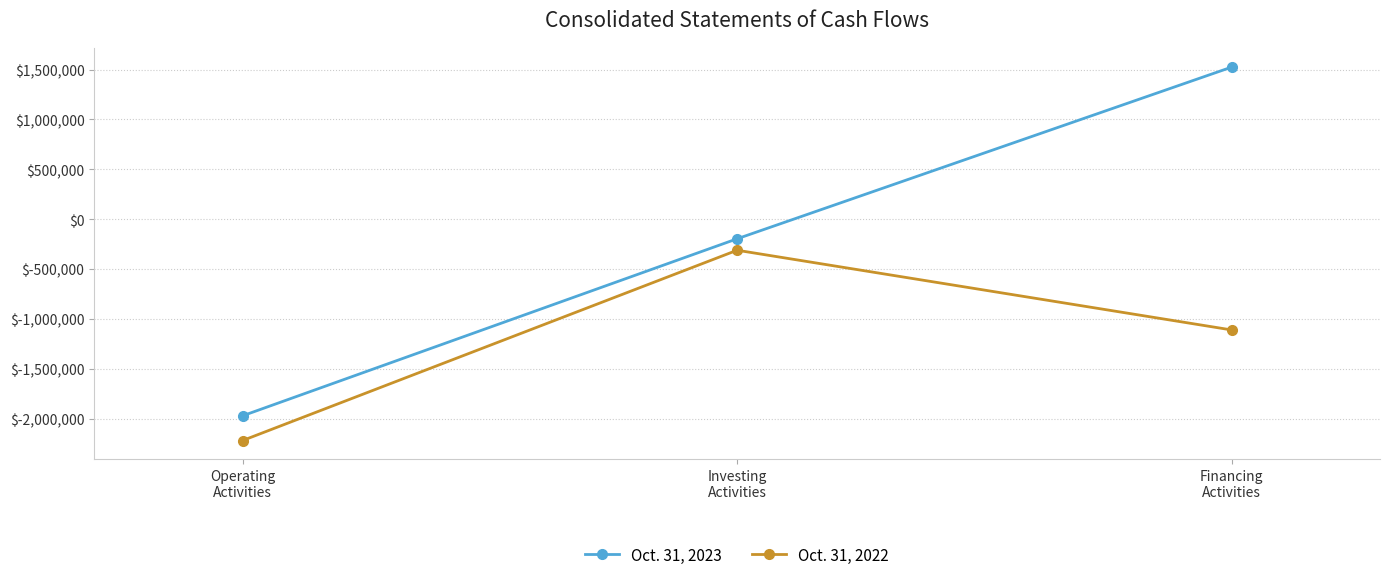

What is the value of the Oct. 31, 2022 point at the 2nd from the left?

-310113